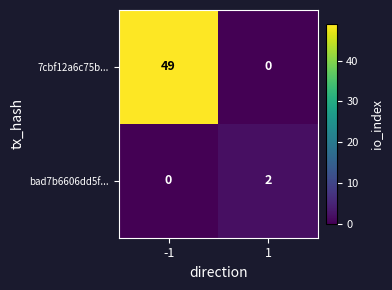

Which series changed the most between -1 and 1?

7cbf12a6c75b...